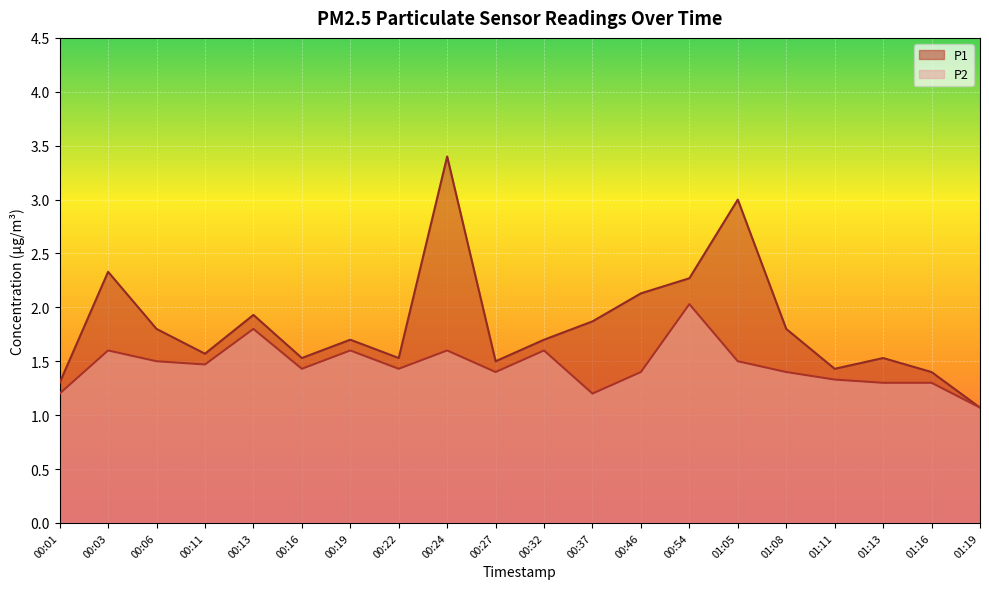

True or false: P2 and P1 cross at least once.

False